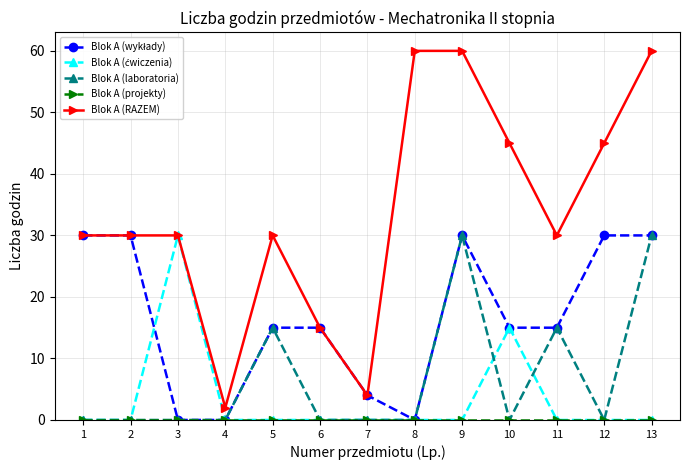

What is the maximum value shown in the chart?

60